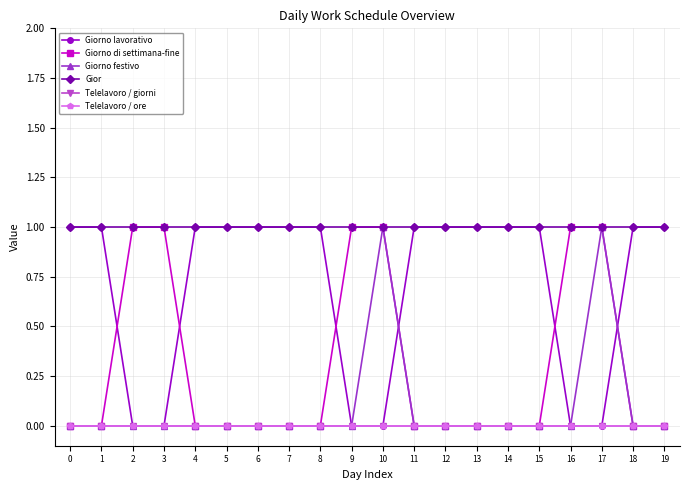

Is this an area chart (filled region under the line)?

No